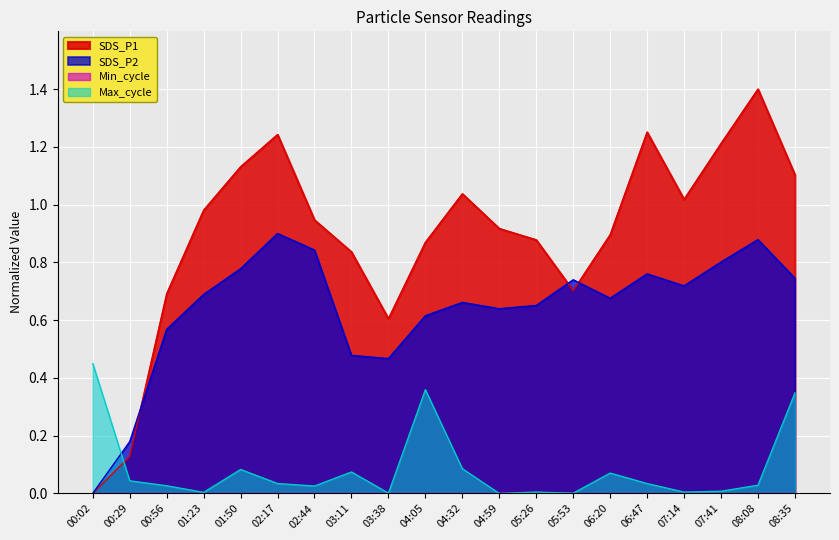

Which series has the largest total across all categories?

SDS_P1